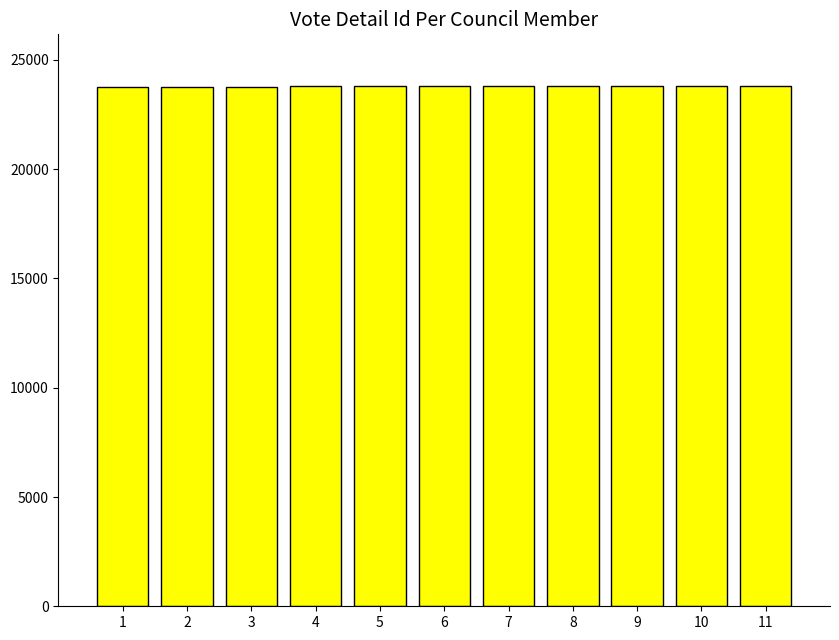

What is the smallest value displayed?

23783